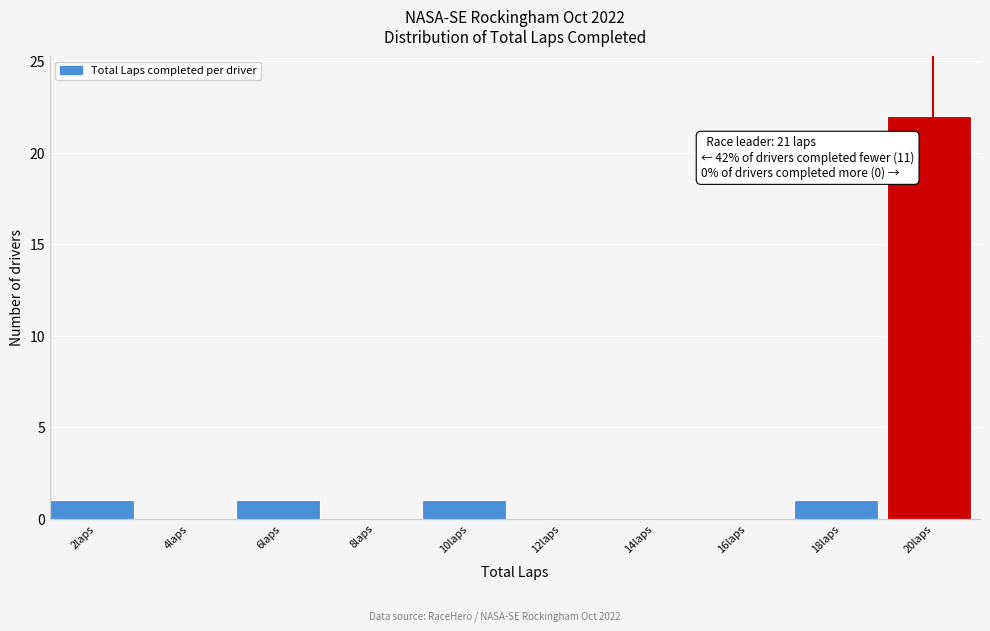

Reading right to left, what are all the values shown in this chart?

20laps=22	18laps=1	16laps=0	14laps=0	12laps=0	10laps=1	8laps=0	6laps=1	4laps=0	2laps=1